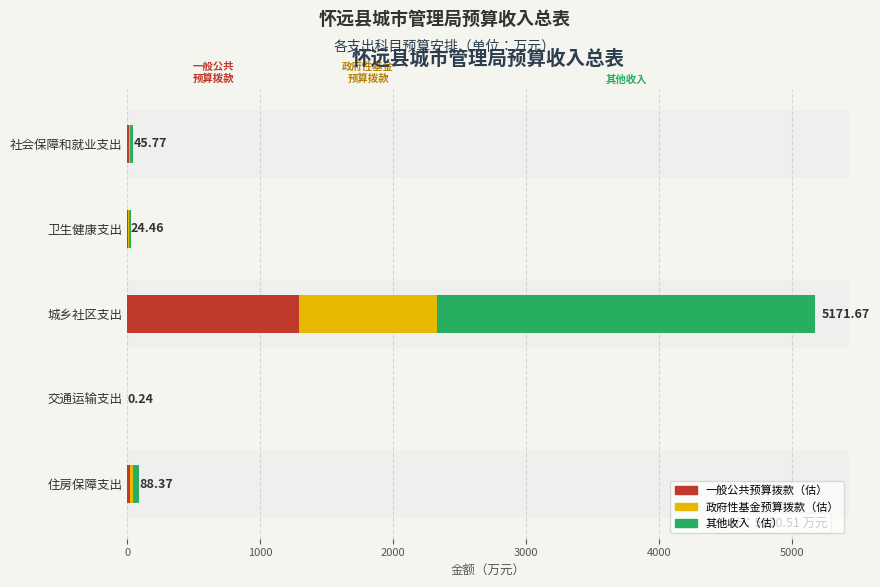

At which category is the sum across all series the highest?

城乡社区支出